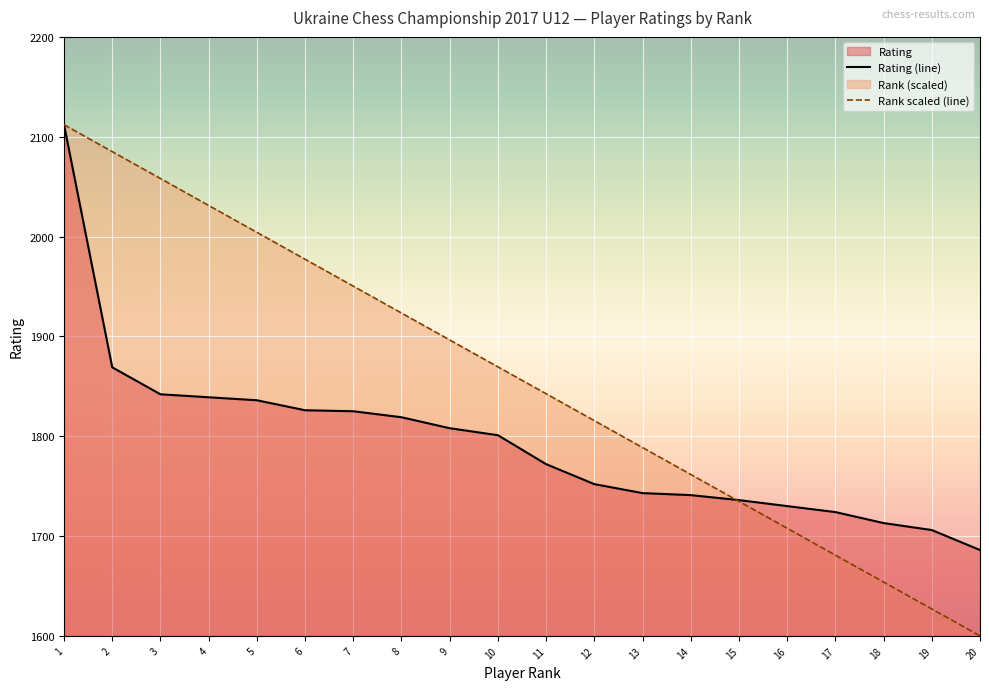

Which has a higher value, 1 or 13?

1